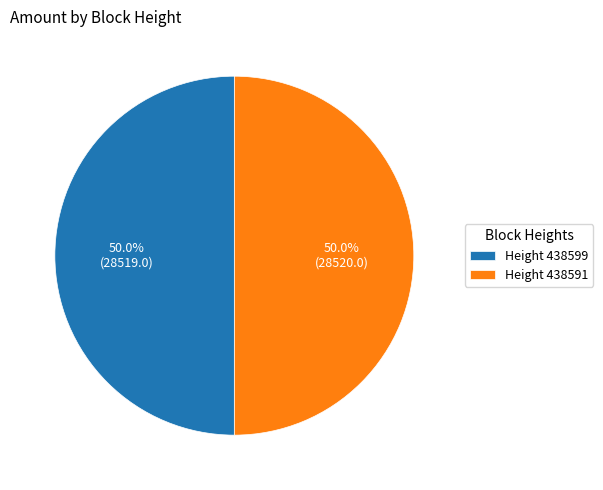

What is the ratio of the value at Height 438599 to the value at Height 438591?

1.0